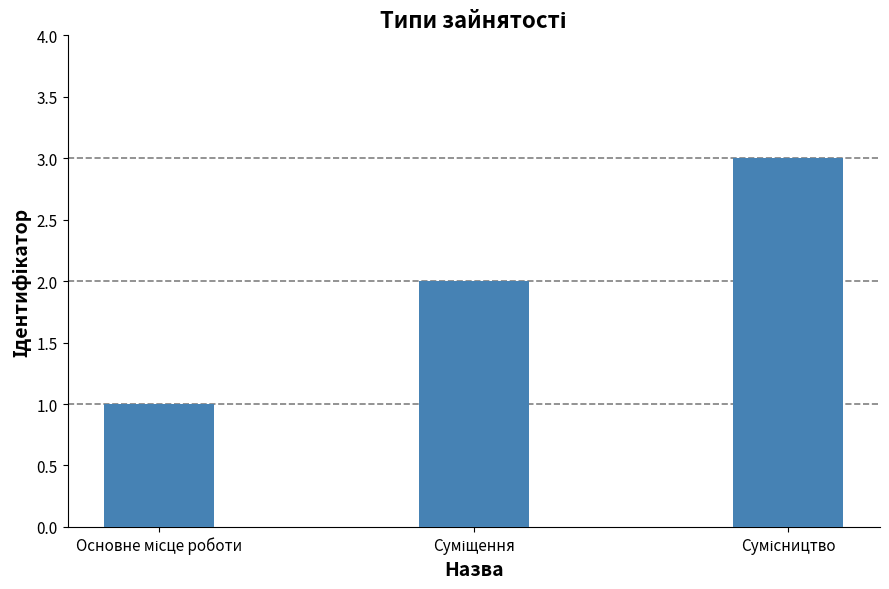

What is the sum of all values?

6